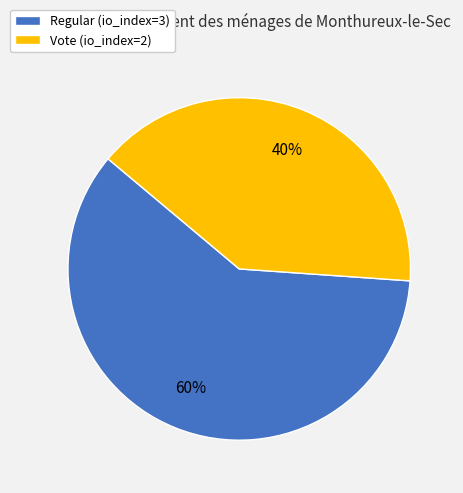

Which category has the biggest portion of the pie?

Regular (io_index=3)